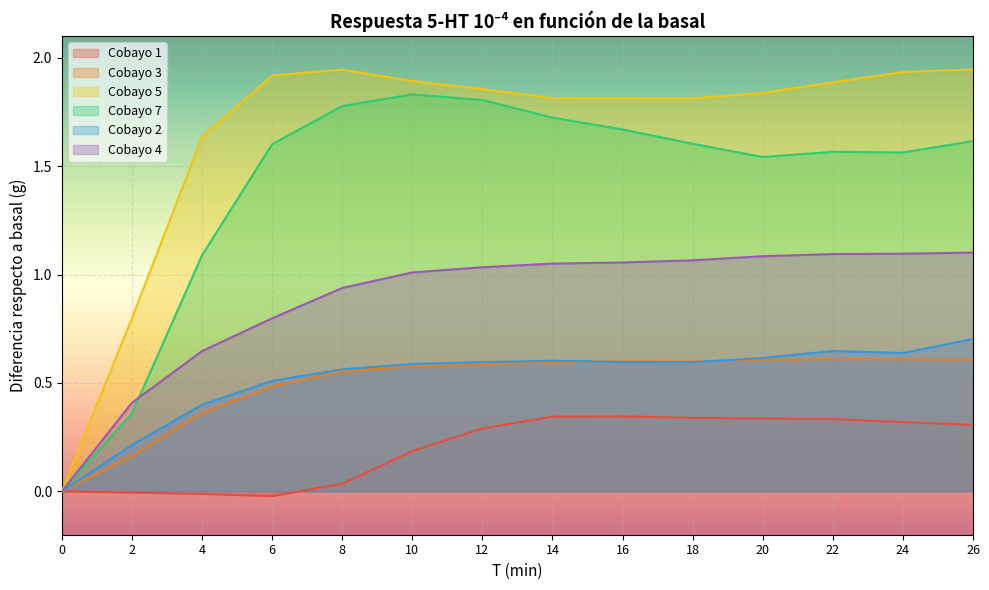

Count the number of data series in this chart.

6